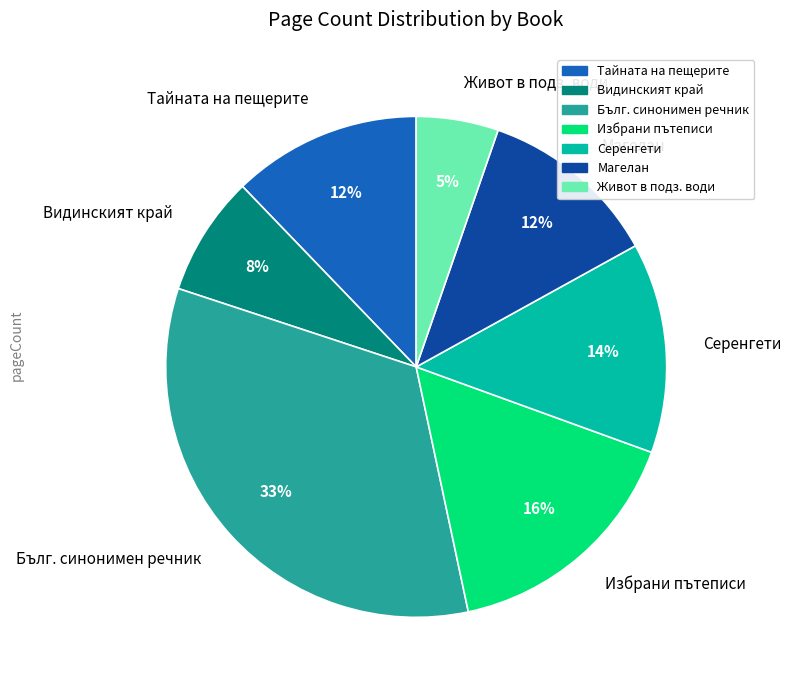

Count the number of slices in the pie.

7